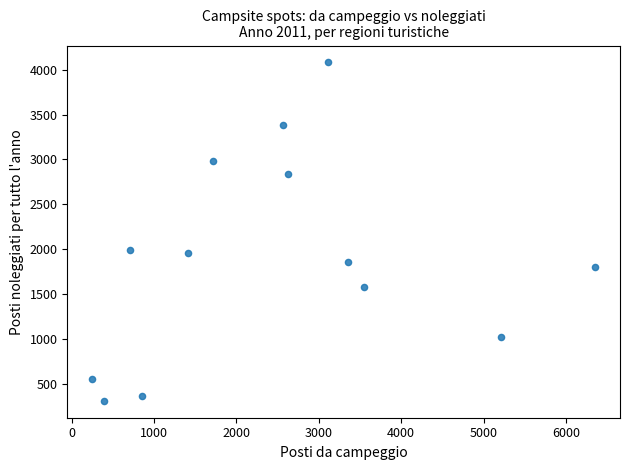

What is the range of Y values (max minus min)?

3772.5